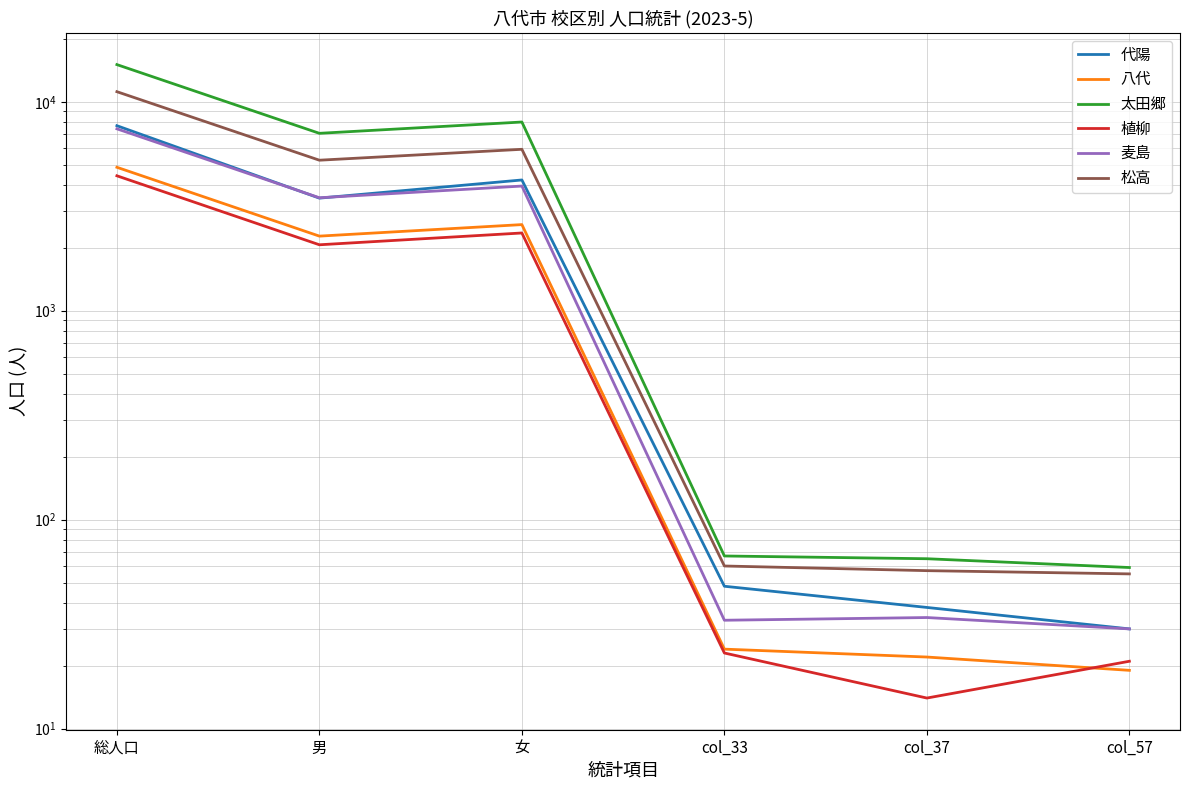

Where is the first local minimum for 太田郷?

男